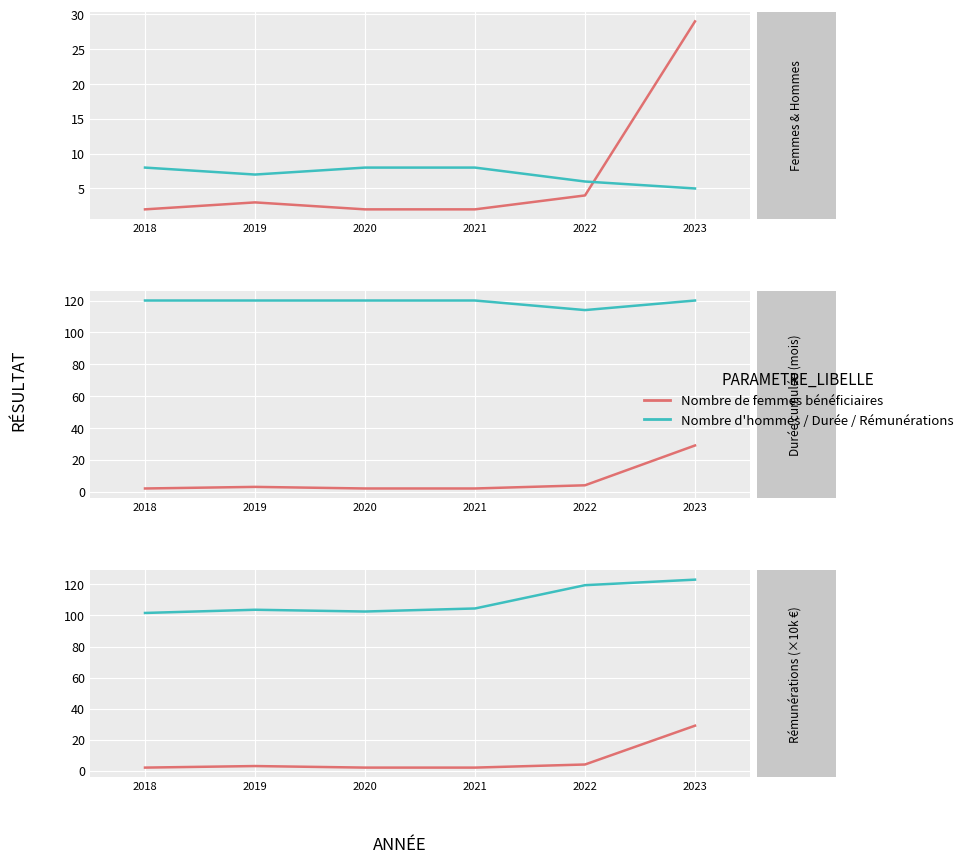

What is the difference between the Nombre d'hommes bénéficiaires values at 2020 and 2019?

1.0